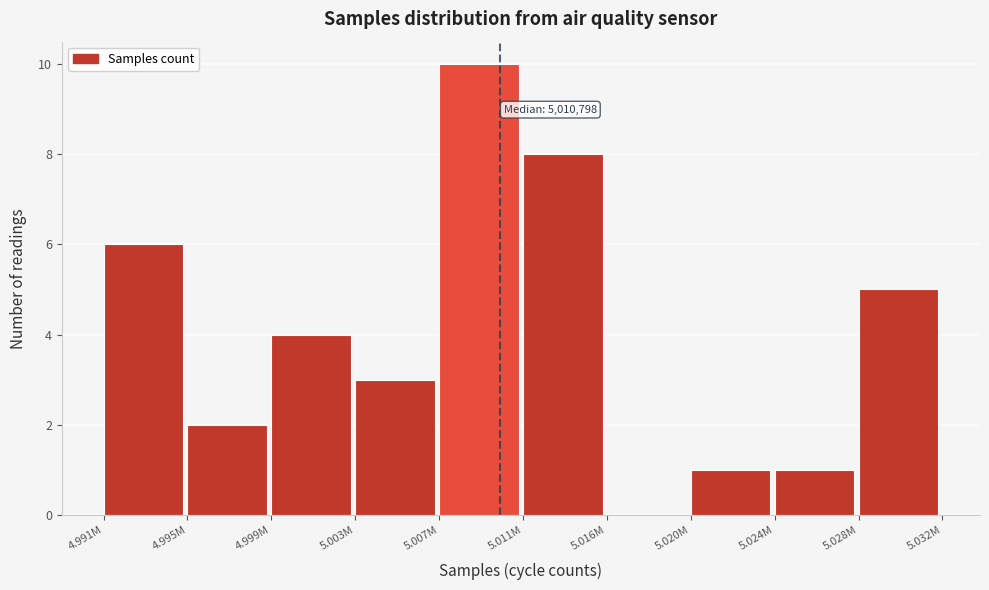

Reading left to right, what are all the values shown in this chart?

4.991M=6	4.995M=2	4.999M=4	5.003M=3	5.007M=10	5.011M=8	5.016M=0	5.020M=1	5.024M=1	5.028M=5